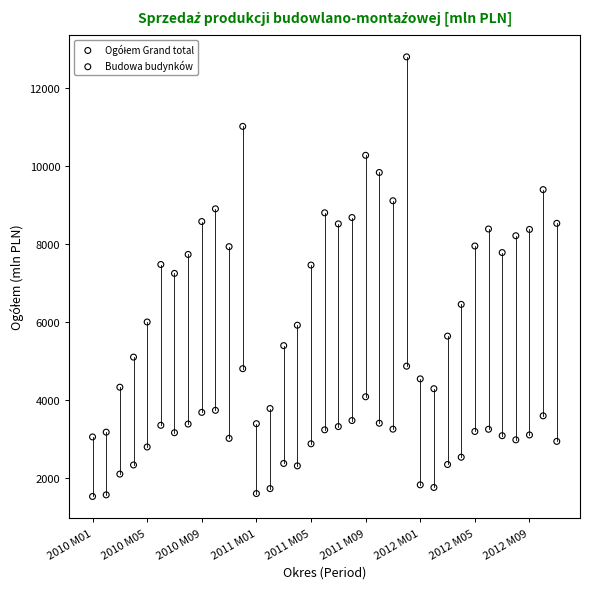

Which series contains the lowest Y value?

Budowa budynków